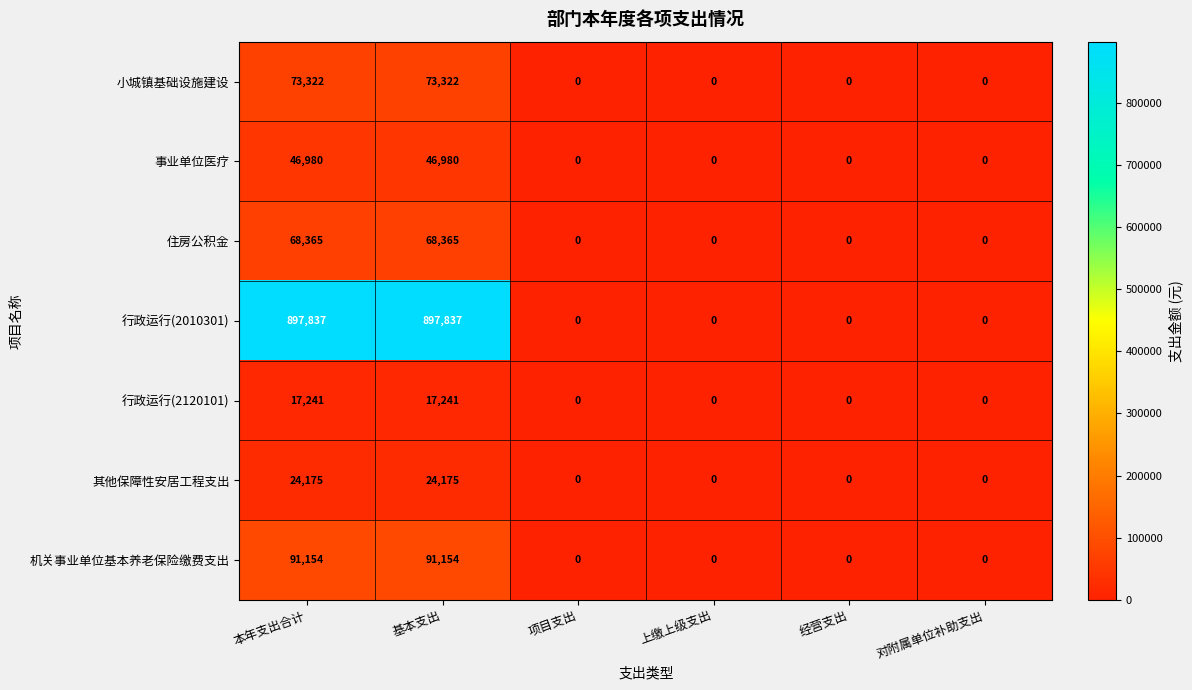

Which series has the widest spread of values?

行政运行(2010301)